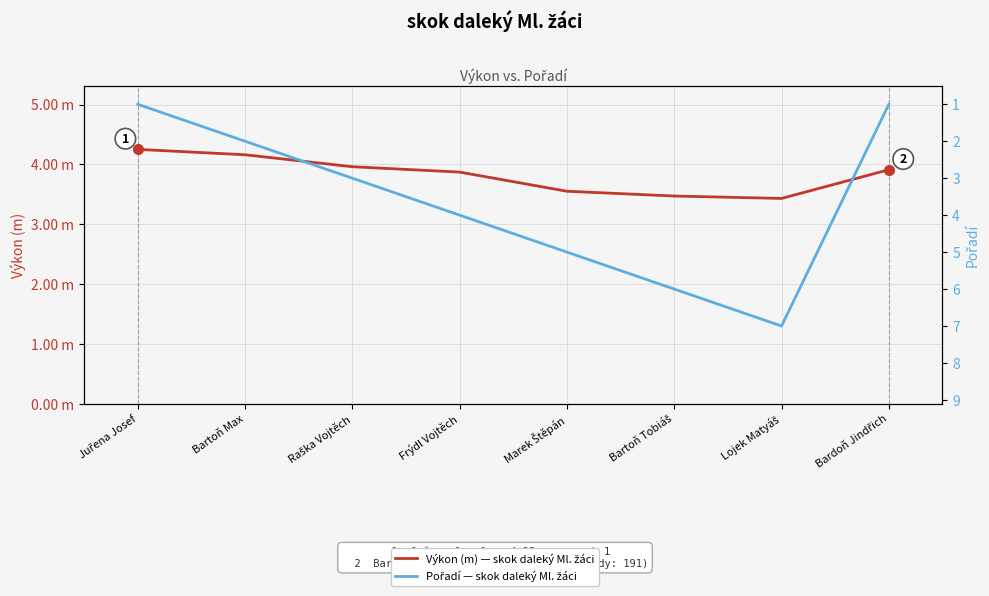

What is the approximate value of Výkon (m) — skok daleký Ml. žáci at Frýdl Vojtěch?

3.9